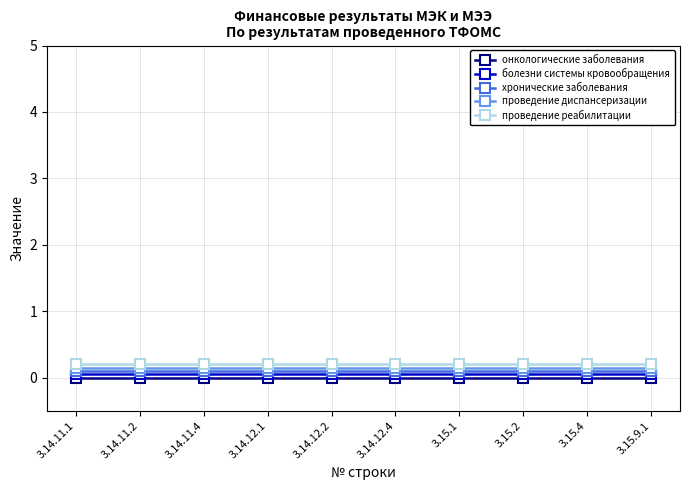

The value of онкологические заболевания at 3.14.11.4 is 0.0. True or false?

True